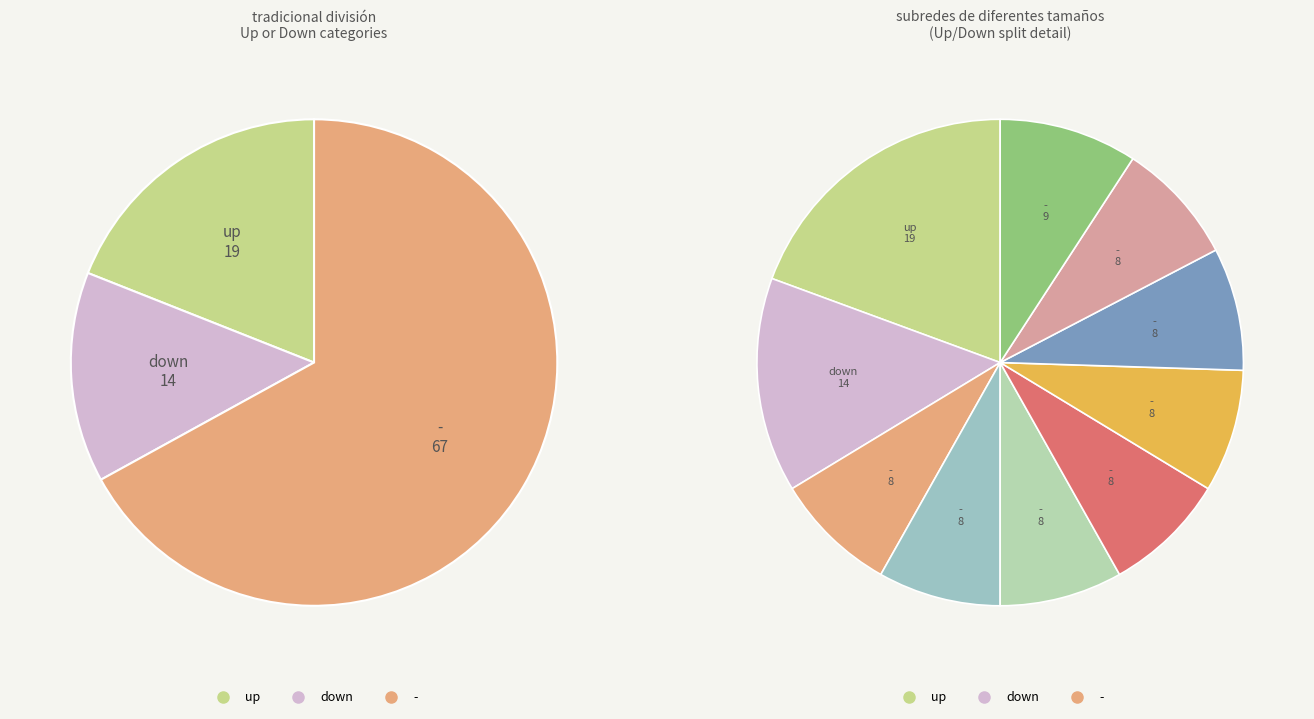

To the nearest percent, what portion does - represent?

67%